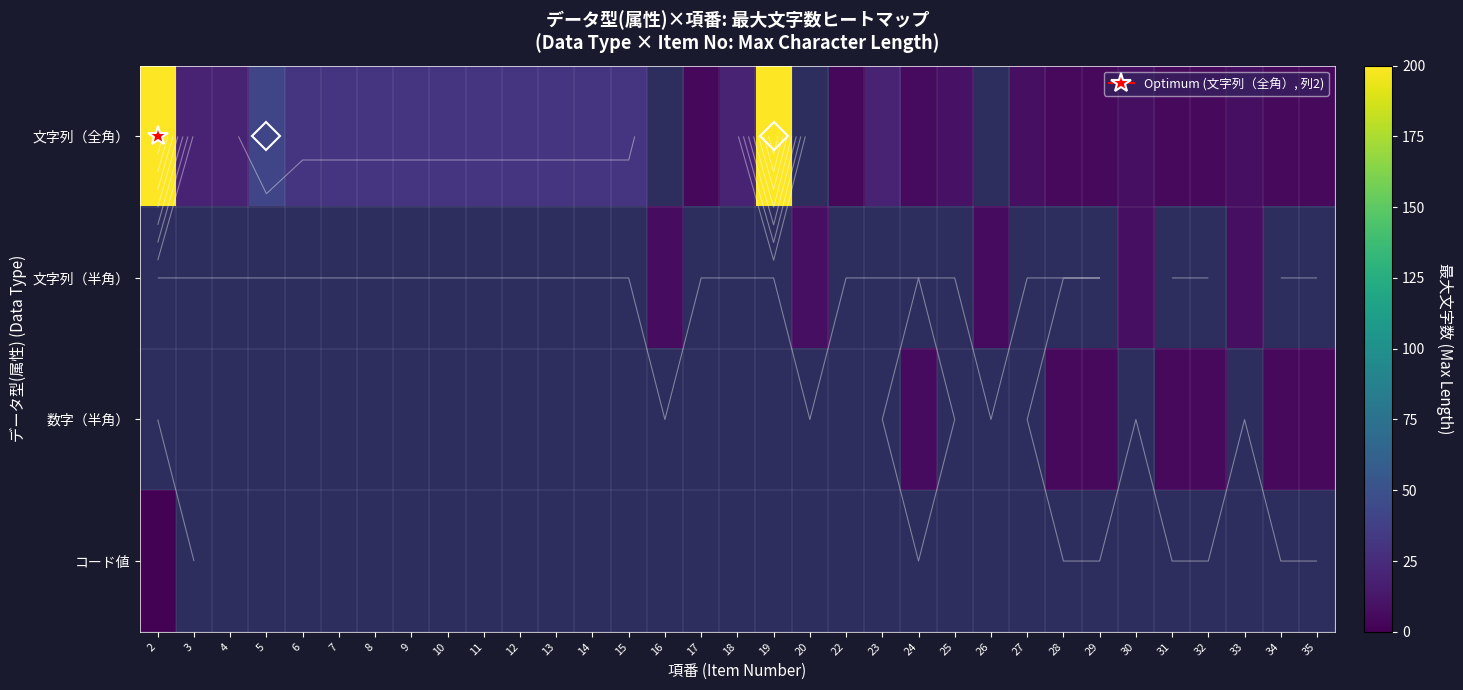

Rank the series by their maximum value, from highest to lowest.

文字列（全角）, 文字列（半角）, 数字（半角）, コード値